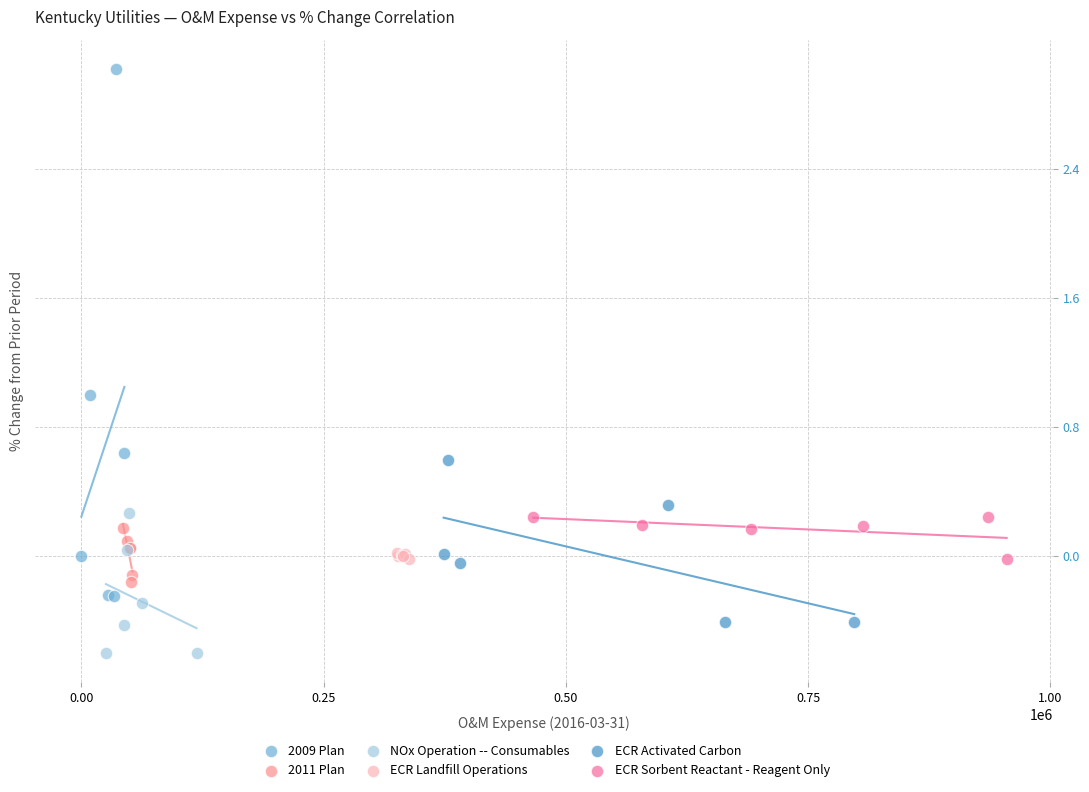

What are all the series names shown in the legend?

2009 Plan, 2011 Plan, NOx Operation -- Consumables, ECR Landfill Operations, ECR Activated Carbon, ECR Sorbent Reactant - Reagent Only